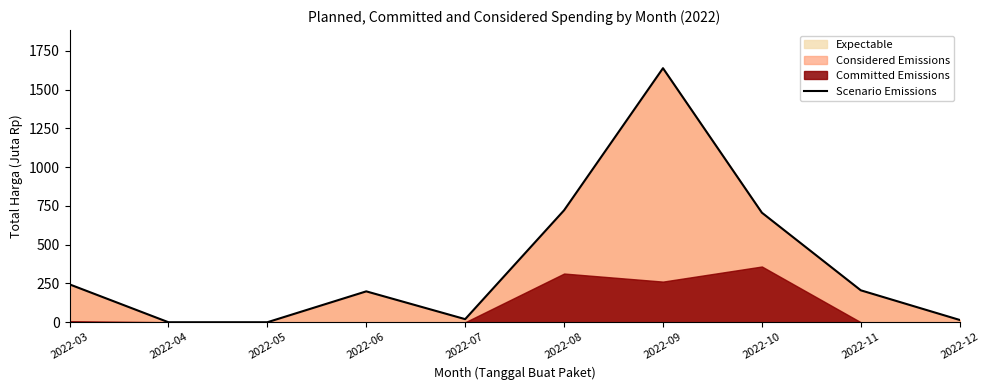

The value at 2022-03 is 411.9. True or false?

False